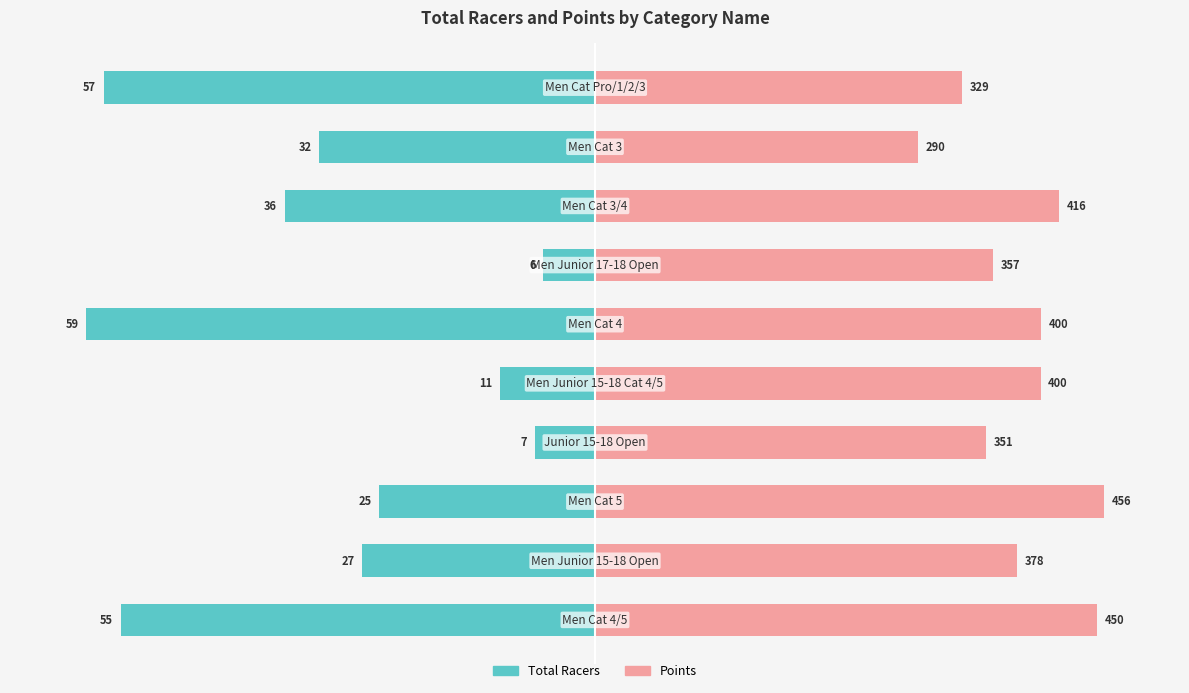

Does the chart contain stacked bars?

No